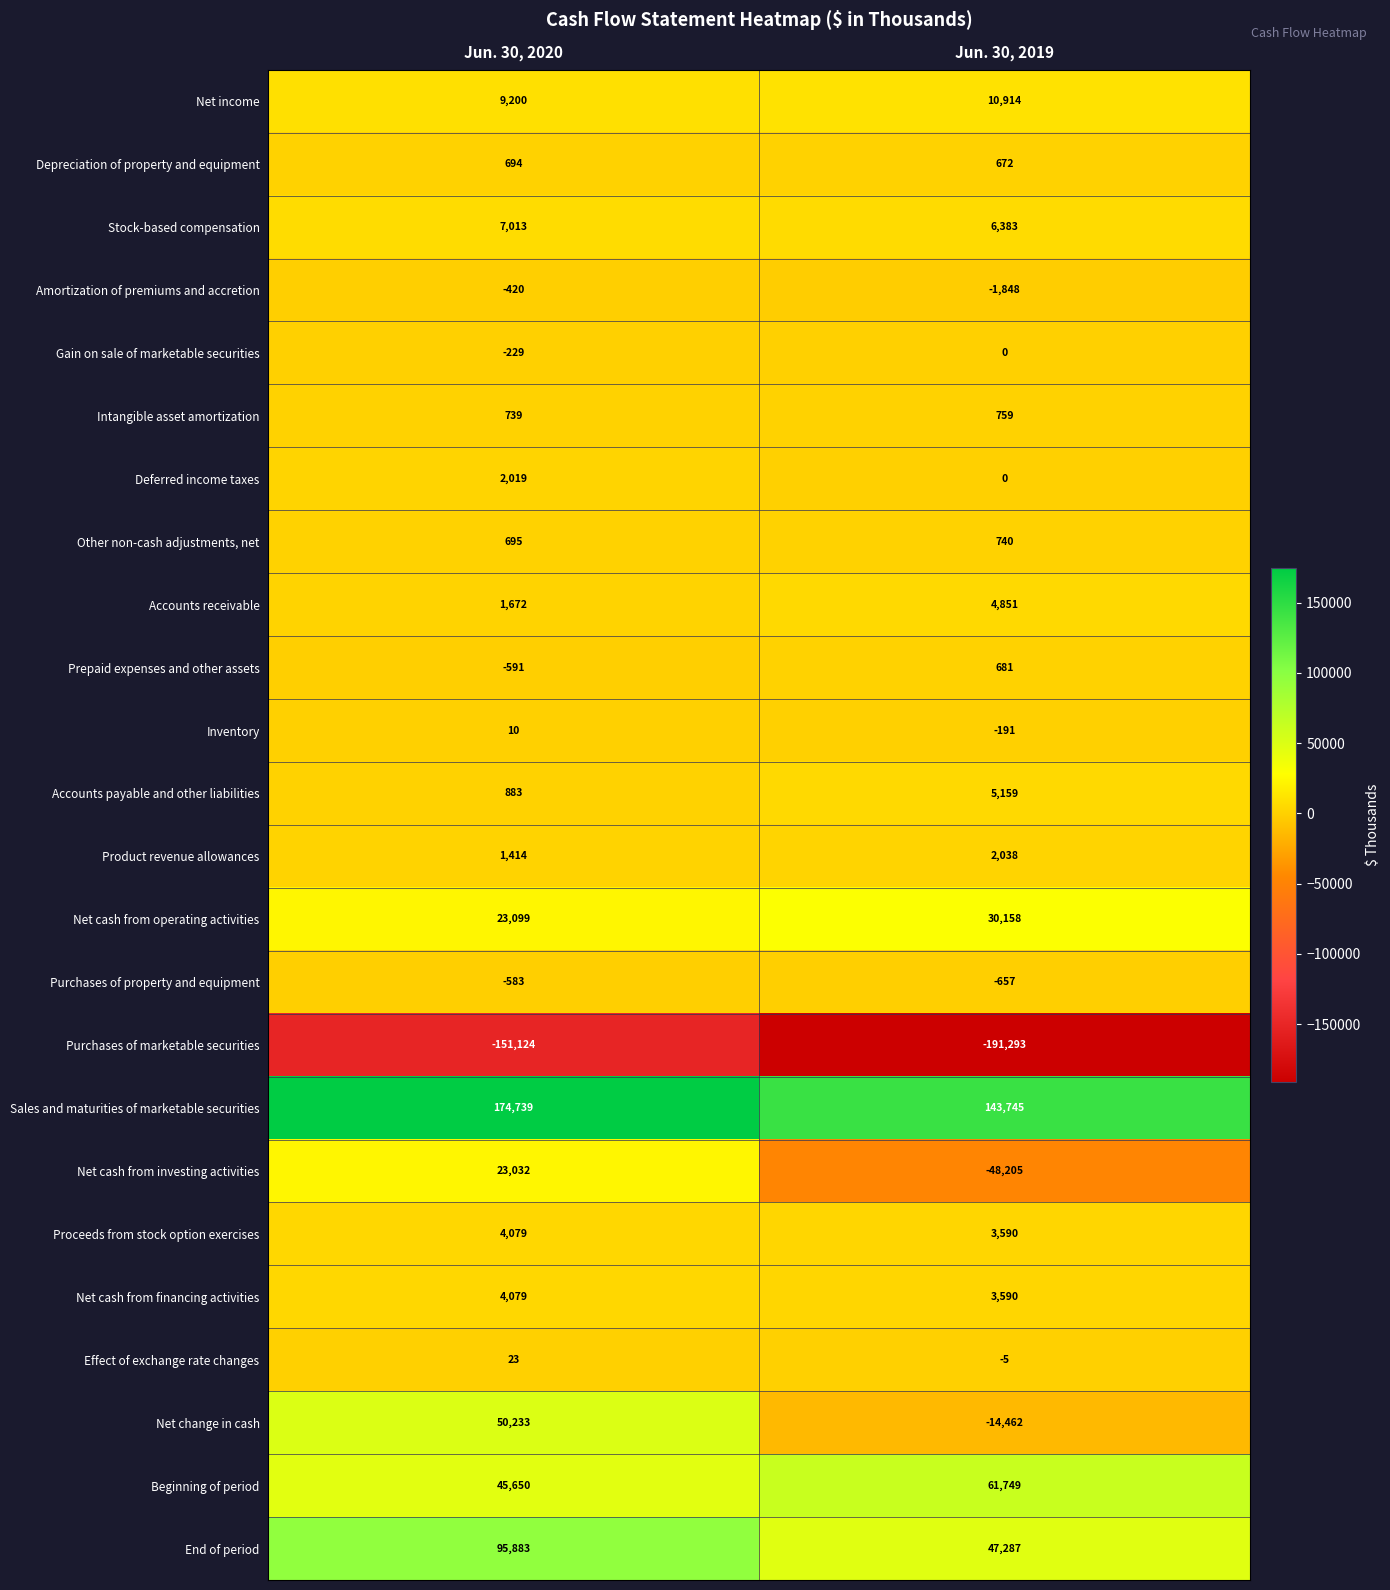

True or false: Beginning of period has a value of 42829 at Jun. 30, 2019.

False